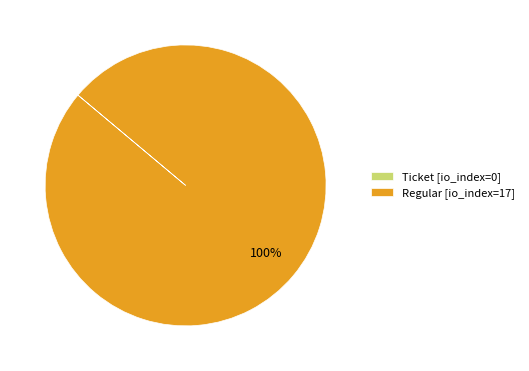

Which slice is the largest?

Regular [io_index=17]